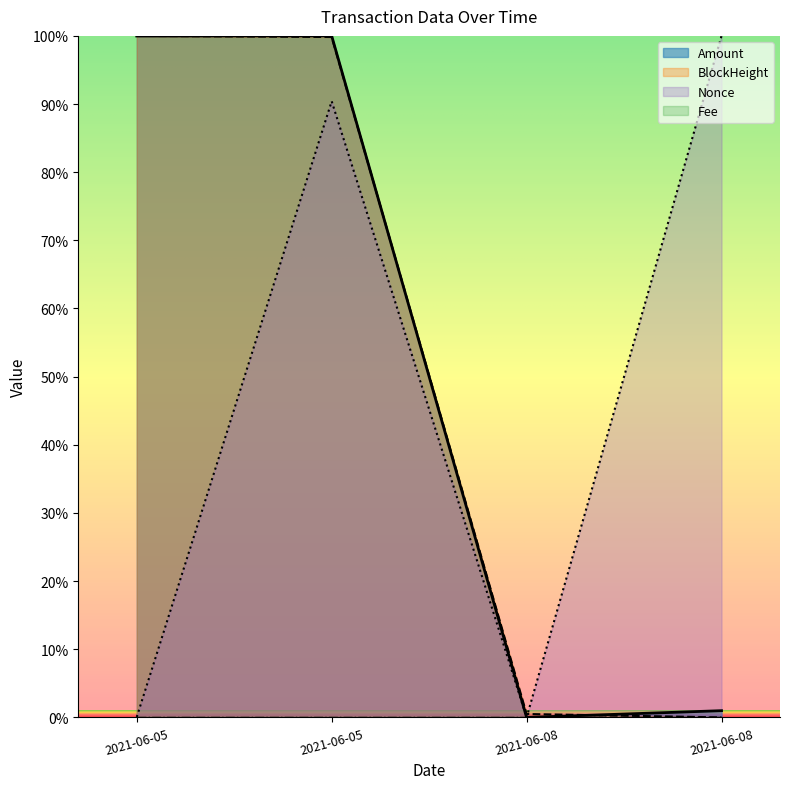

At which label is BlockHeight closest to 50?

2021-06-08 22:33:00